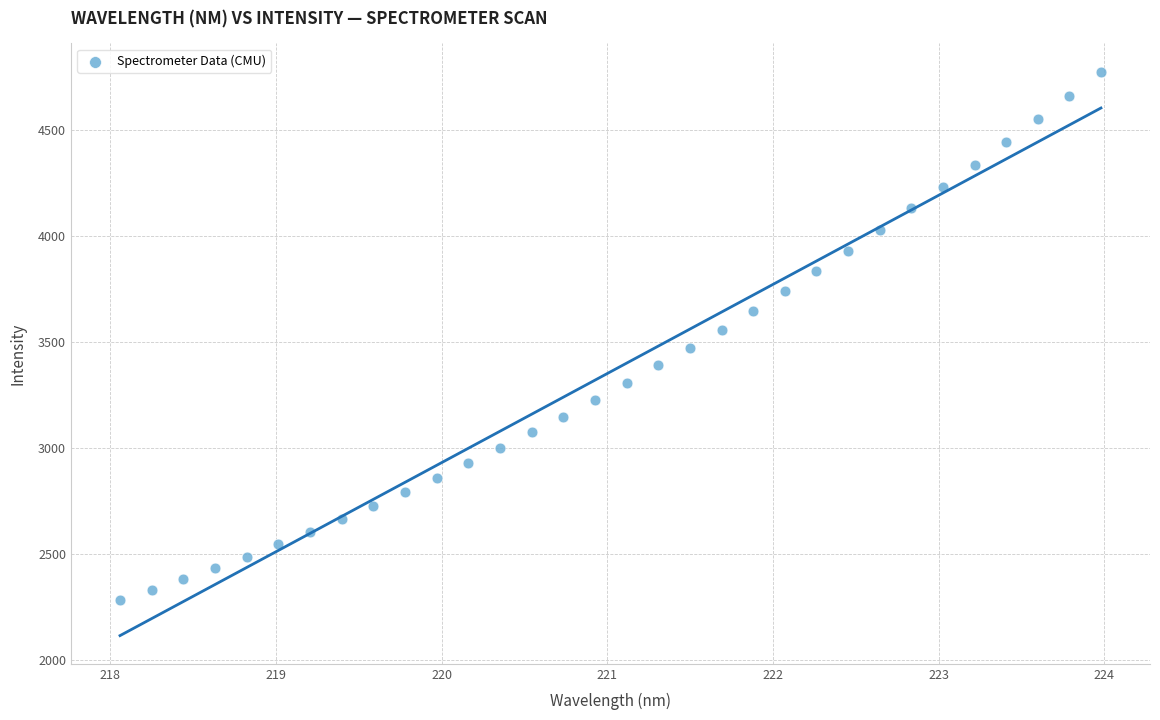

What is the range of X values (max minus min)?

5.9